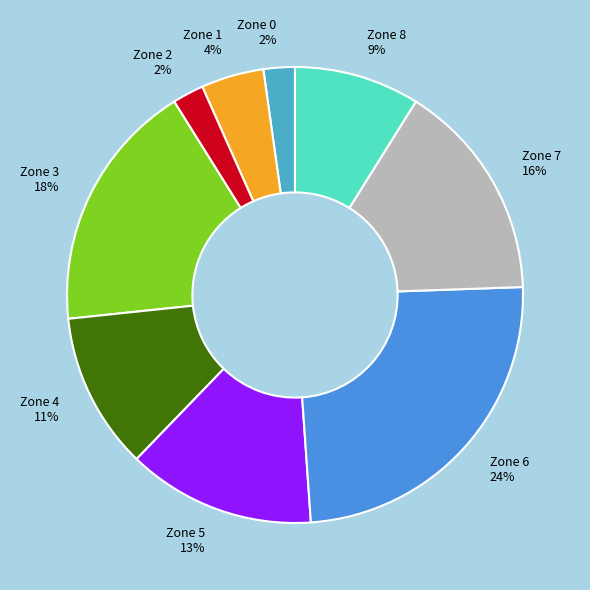

Which has a higher value, Zone 1 or Zone 2?

Zone 1